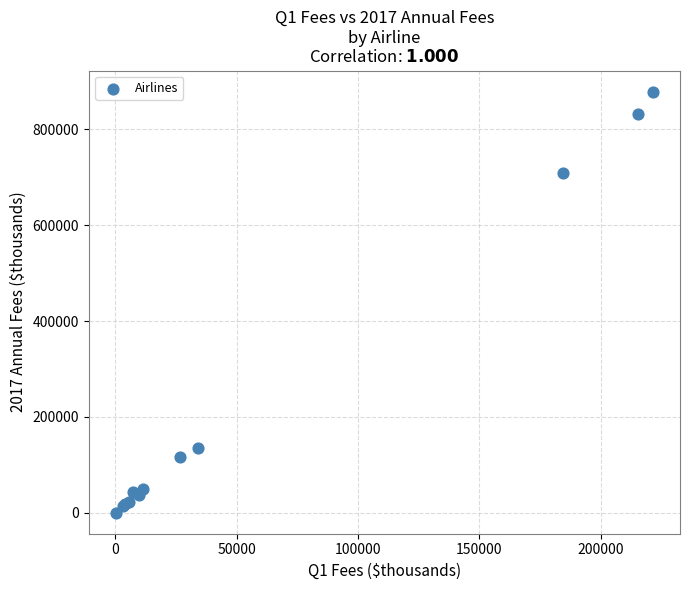

What Y value in the scatter plot is closest to 439369?

709337.5